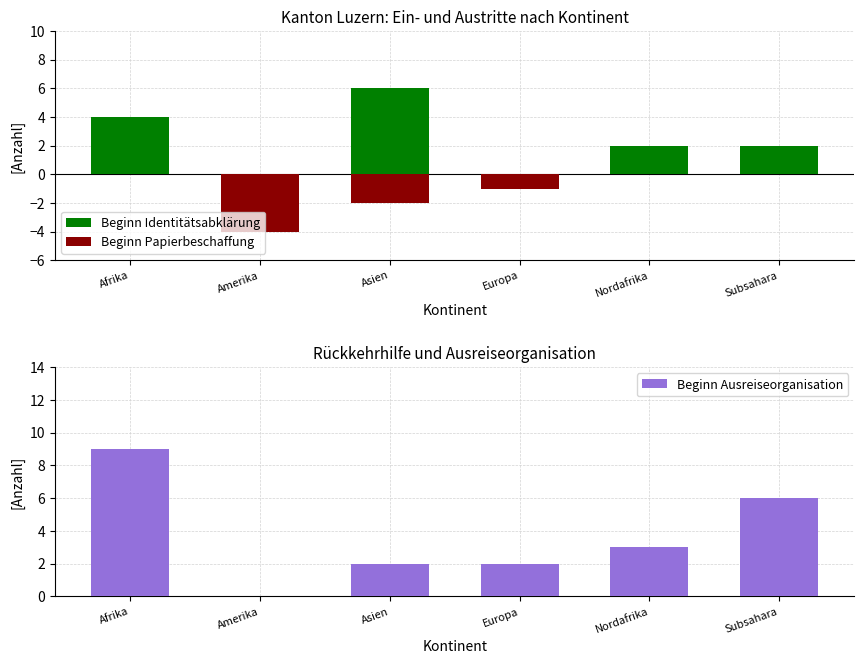

Reading left to right, what are all the values shown in this chart?

Beginn Identitätsabklärung: 4	0	6	0	2	2
Beginn Papierbeschaffung: 0	-4	-2	-1	0	0
Beginn Ausreiseorganisation: 9	0	2	2	3	6